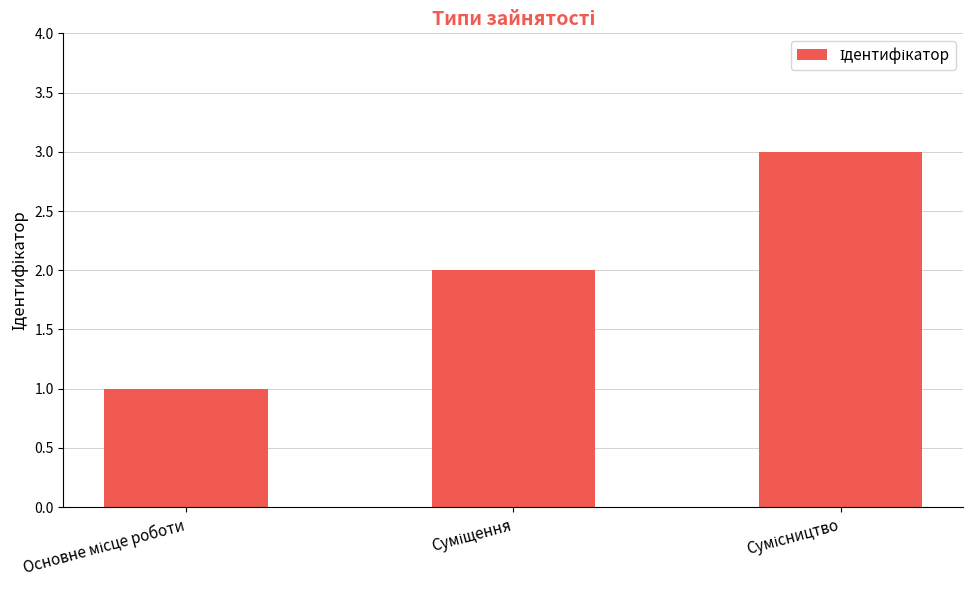

What is the maximum value shown in the chart?

3